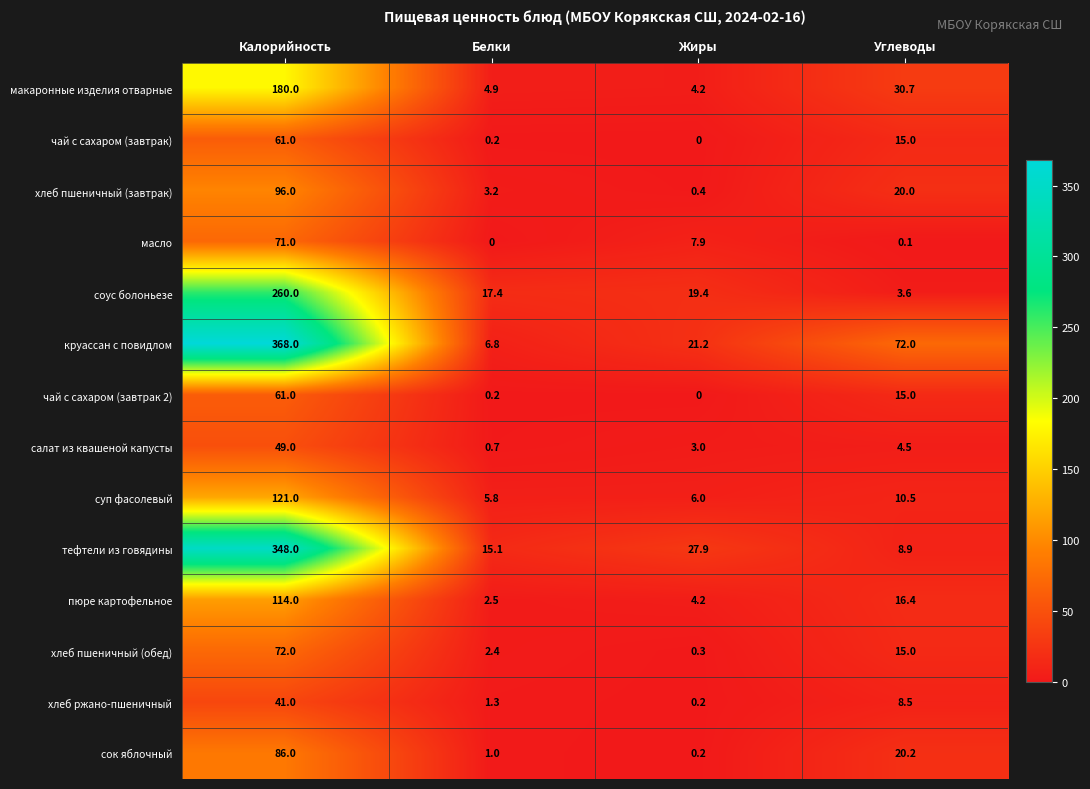

At which label is чай с сахаром (завтрак 2) closest to 30?

Углеводы